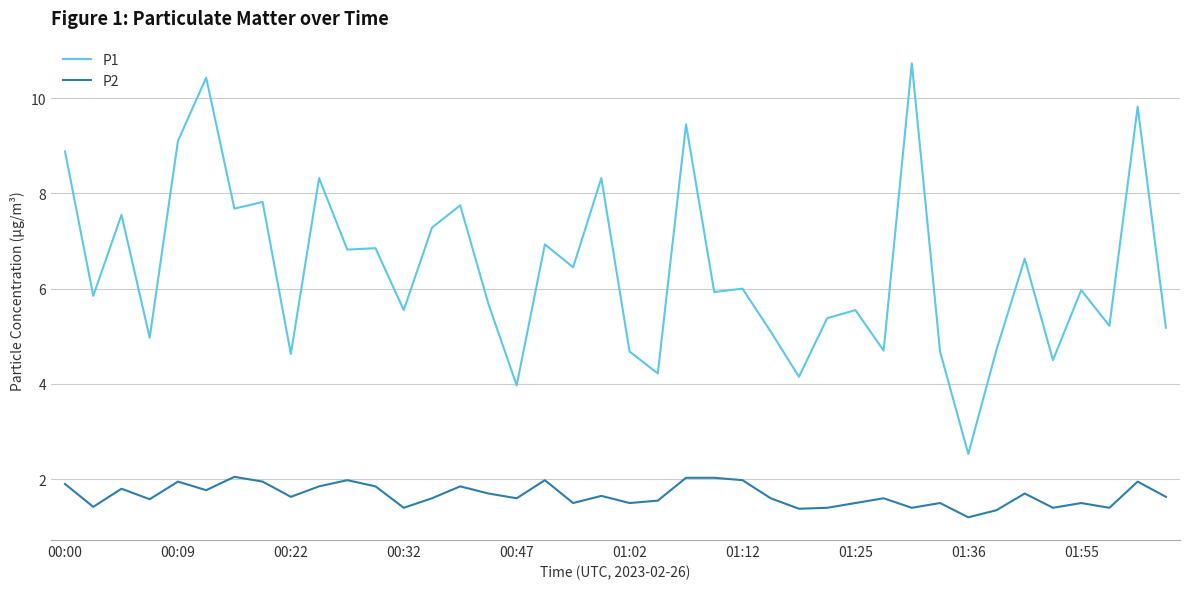

What is the minimum value shown in the chart?

1.2